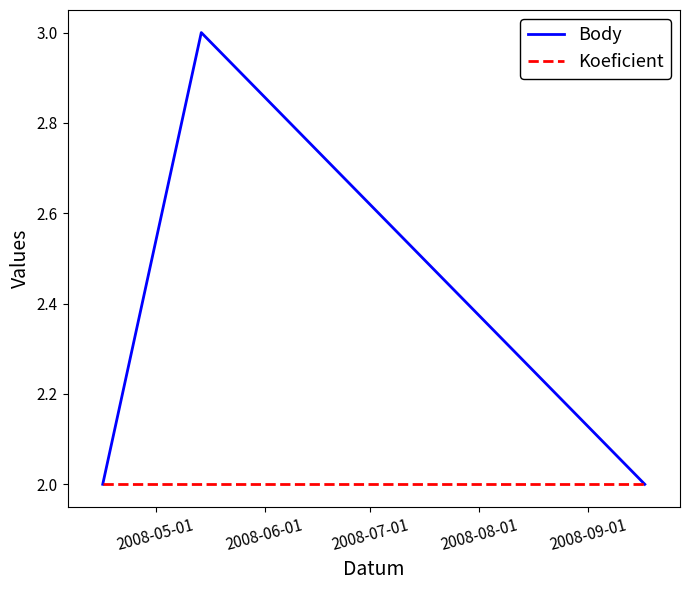

Count the Body values in the range 2 to 3.

3